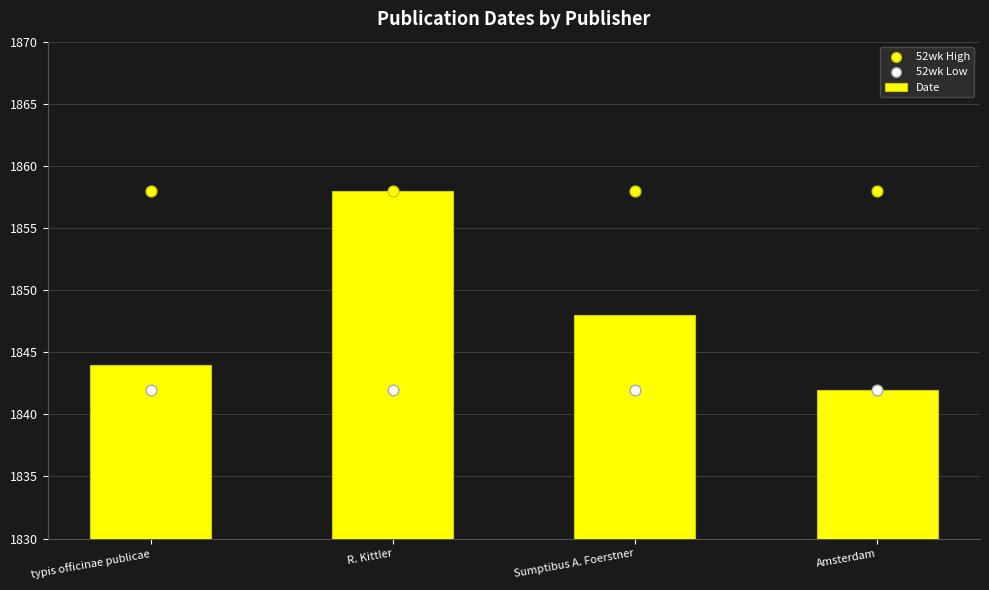

Which series reaches the minimum Y coordinate?

Date